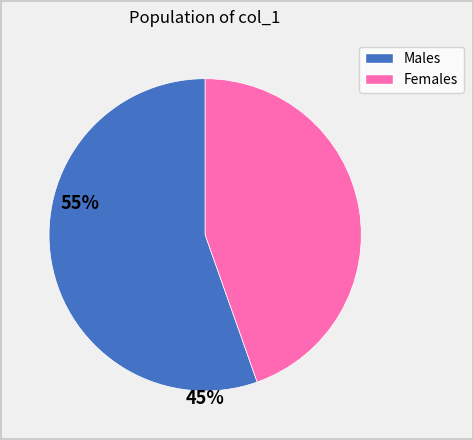

Is there a majority slice in this chart?

Yes